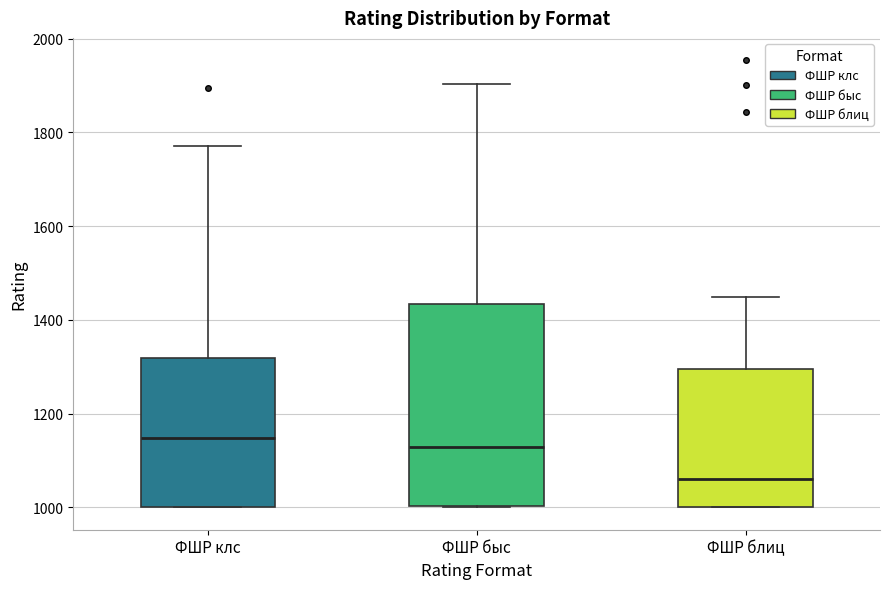

Where is the lower edge of the box for ФШР быс on the y-axis? The values are not printed on the chart, so give them approximately, as read against the axis.

1000